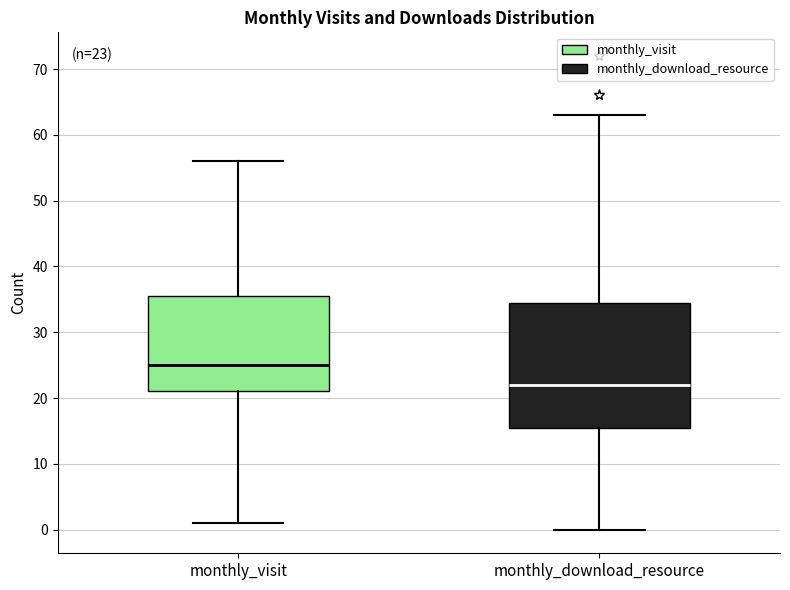

Which box's median line is the lowest?

monthly_download_resource